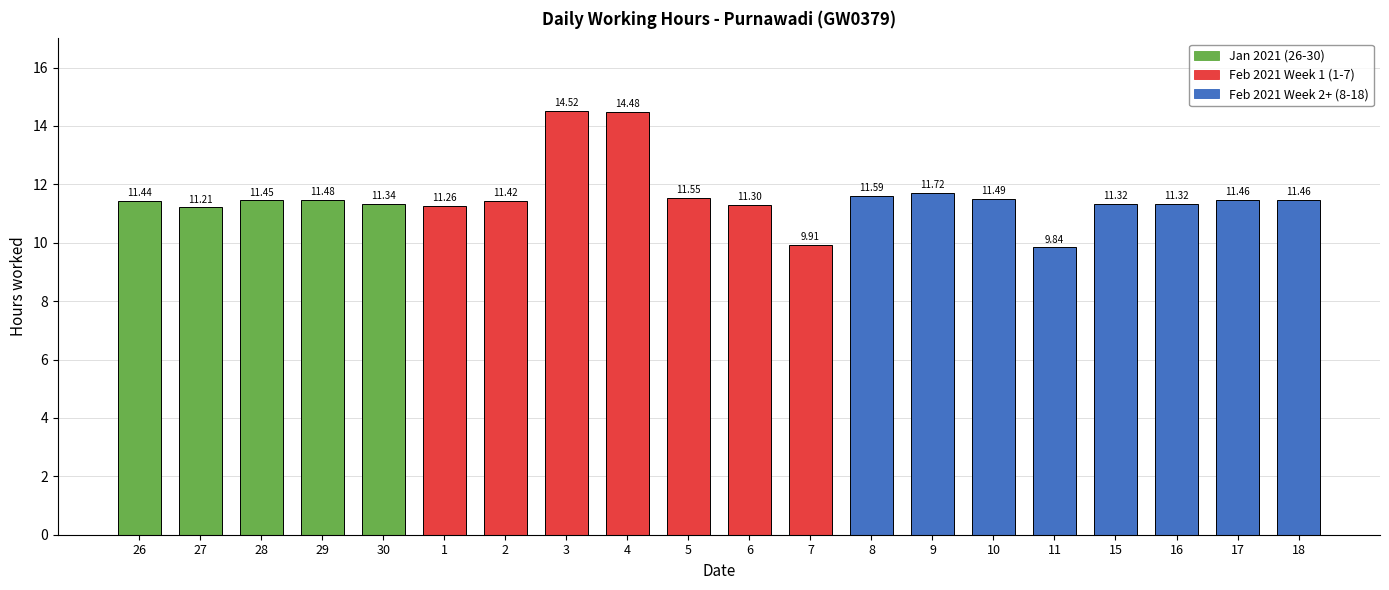

What position from the right is 11?

5